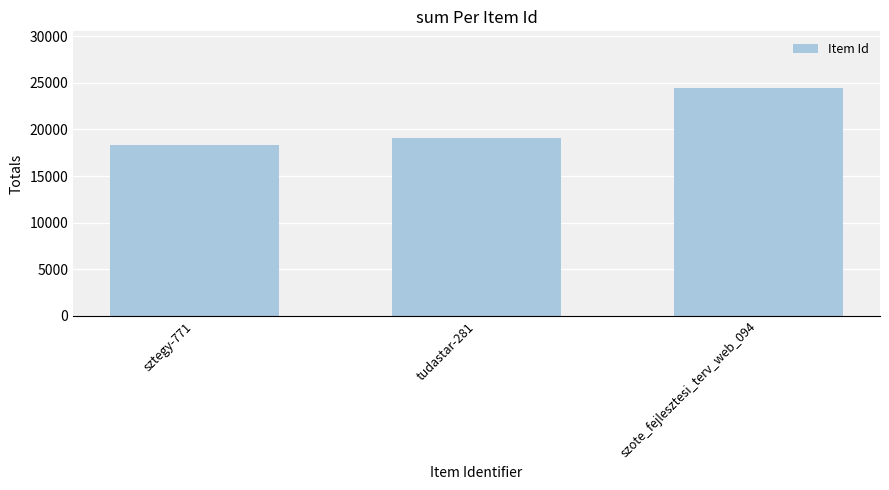

What is the minimum value shown in the chart?

18312